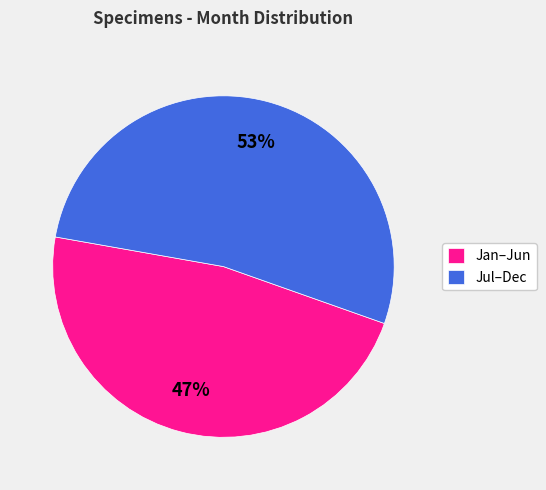

Does any single category account for the majority?

Yes